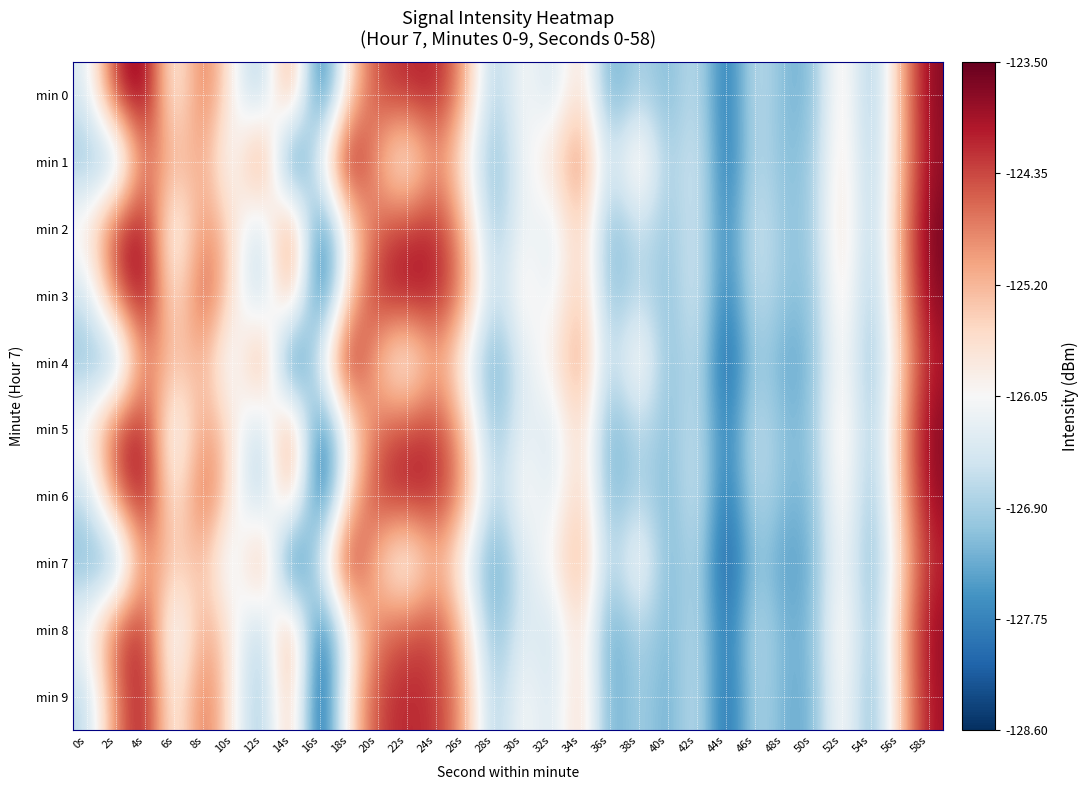

At which category is the sum across all series the highest?

58s